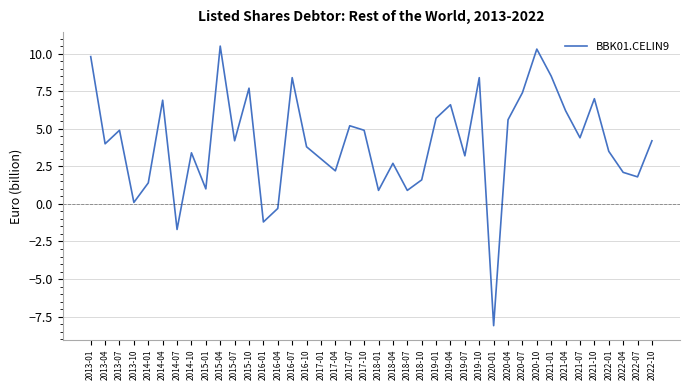

How many values are below zero?

4